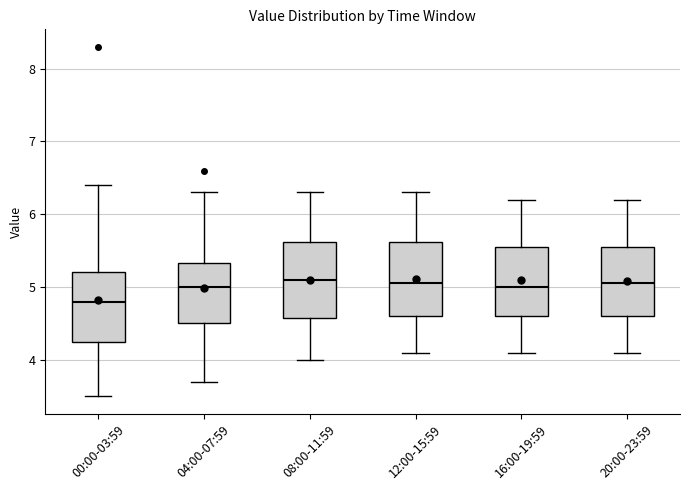

Reading left to right, read every box against the y-axis: the position of its median line, the range the box covers, and the ends of its whiskers. The values are not printed on the chart, so give them approximately, as read against the axis.

00:00-03:59: median 4.8, box 4.3 to 5.2, whiskers 3.5 to 6.4
04:00-07:59: median 5.0, box 4.5 to 5.3, whiskers 3.7 to 6.3
08:00-11:59: median 5.1, box 4.6 to 5.6, whiskers 4.0 to 6.3
12:00-15:59: median 5.1, box 4.6 to 5.6, whiskers 4.1 to 6.3
16:00-19:59: median 5.0, box 4.6 to 5.6, whiskers 4.1 to 6.2
20:00-23:59: median 5.1, box 4.6 to 5.6, whiskers 4.1 to 6.2